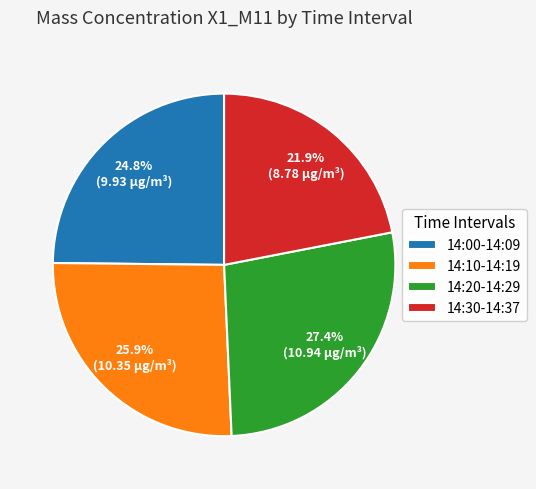

Combined, do 14:10-14:19 and 14:30-14:37 account for over 50%?

No